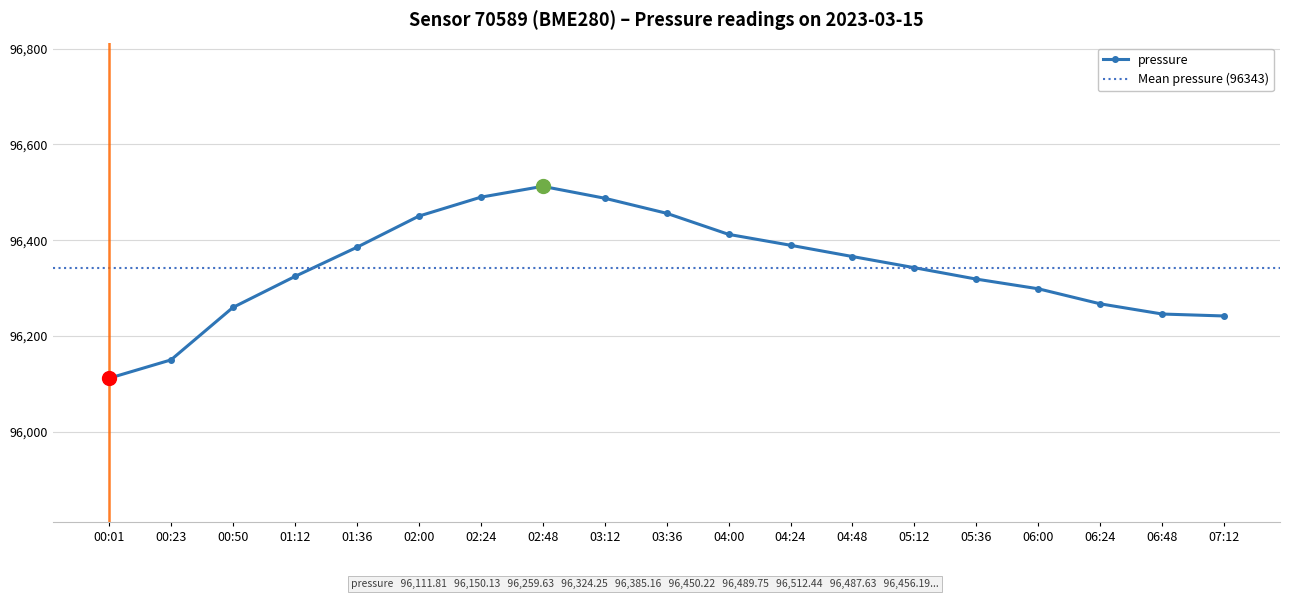

What is the lowest value of the pressure series?

96111.8